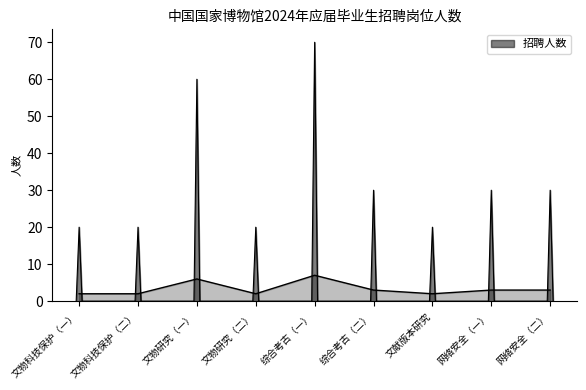

What is the ratio of the value at 文物研究（二） to the value at 网络安全（一）?

0.7